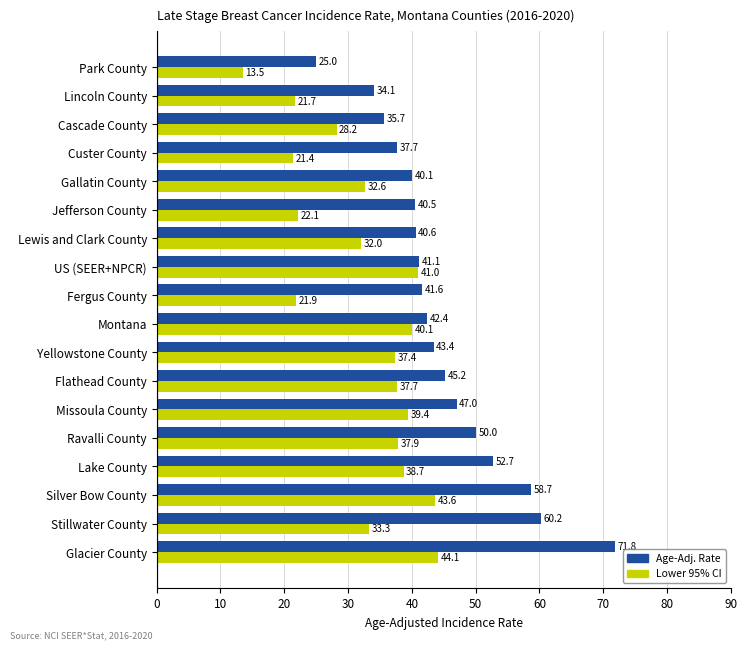

The value of Lower 95% CI at Montana is 60.0. True or false?

False